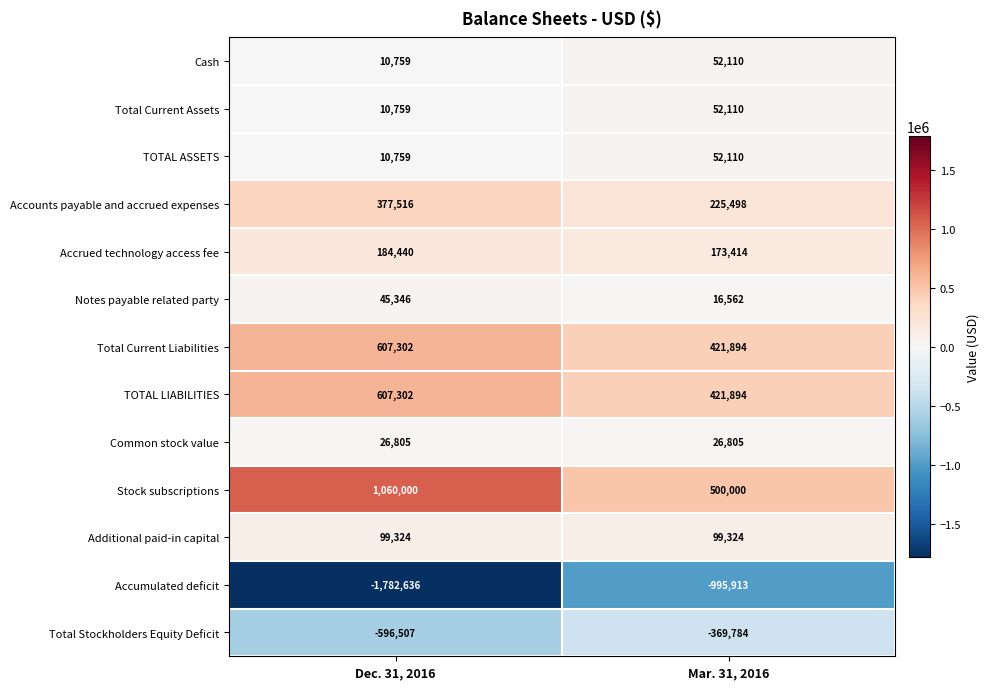

What is the sum of all Common stock value values?

53610